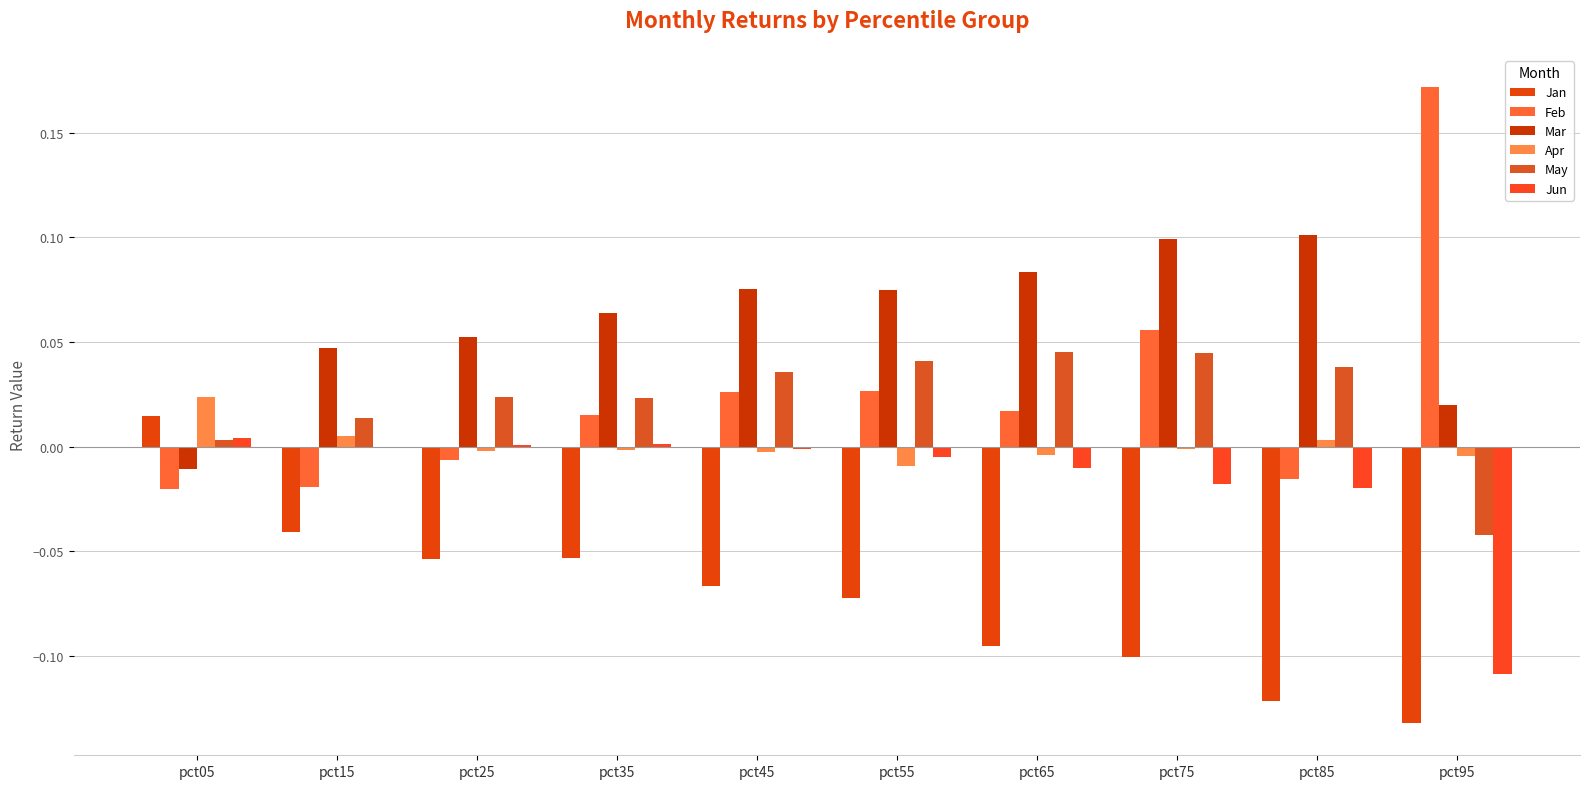

Count the number of categories in the chart.

10